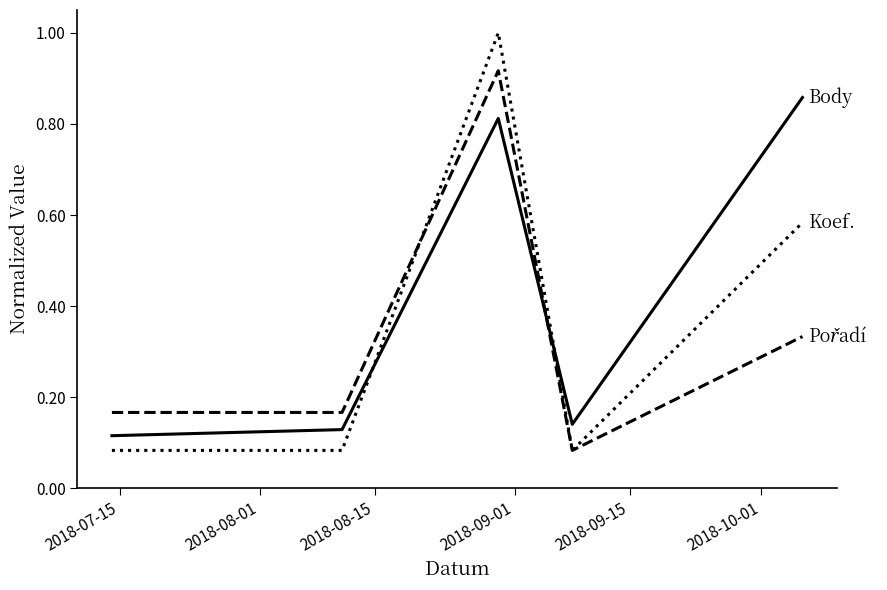

What is the greatest value displayed?

1.0